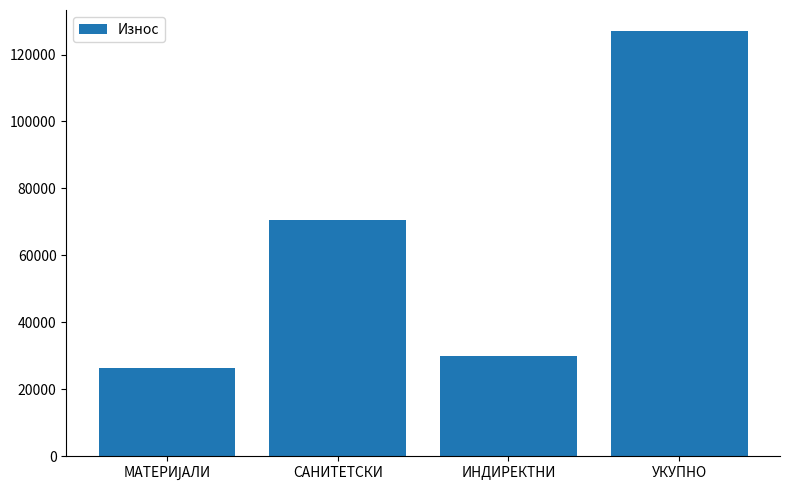

What is the difference between the maximum and minimum values?

100707.0